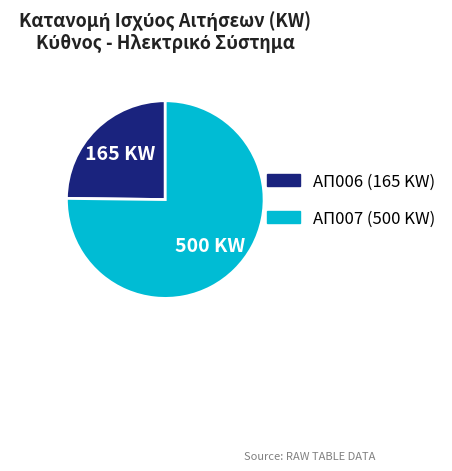

Does any single category account for the majority?

Yes